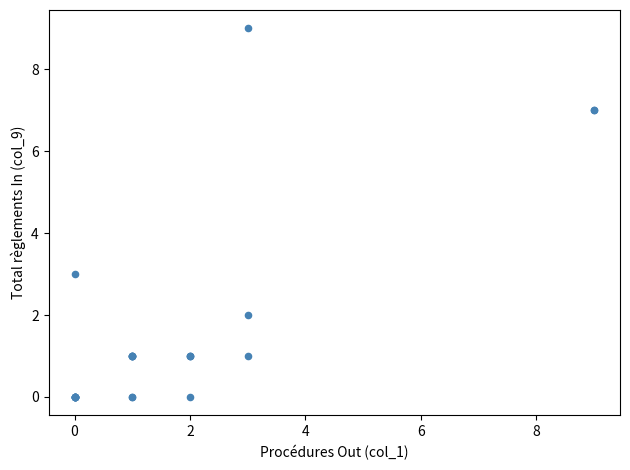

What Y value in the scatter plot is closest to 4?

3